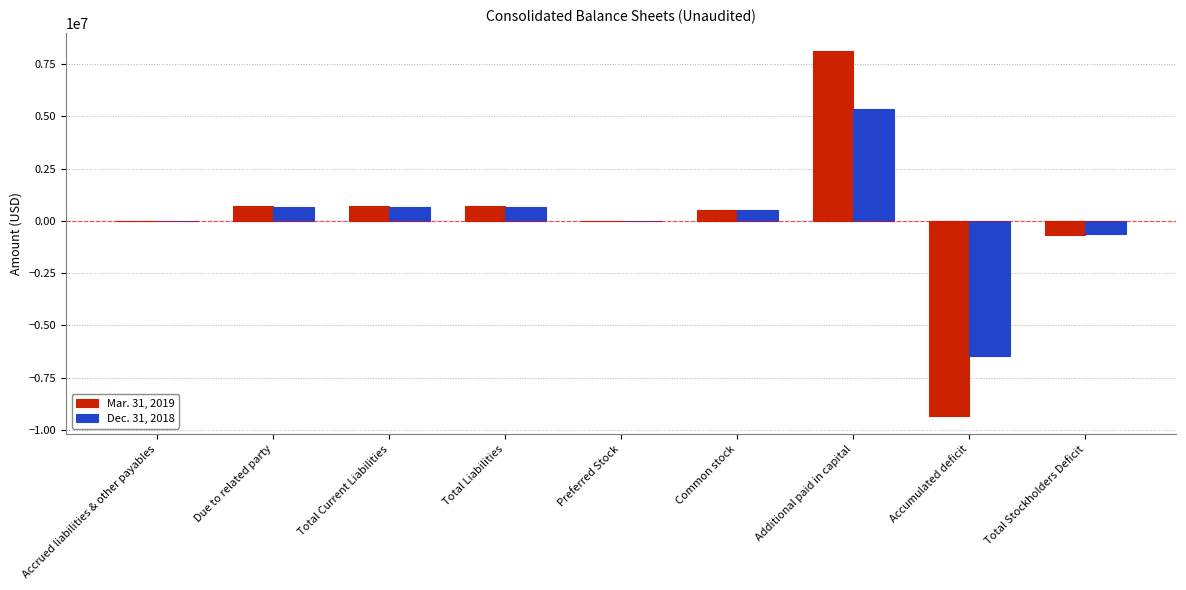

Read the Mar. 31, 2019 value at Accrued liabilities & other payables, to the nearest 10.

370